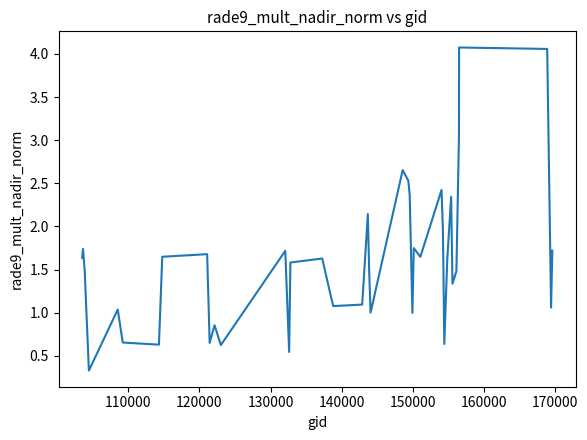

What is the smallest value displayed?

0.3